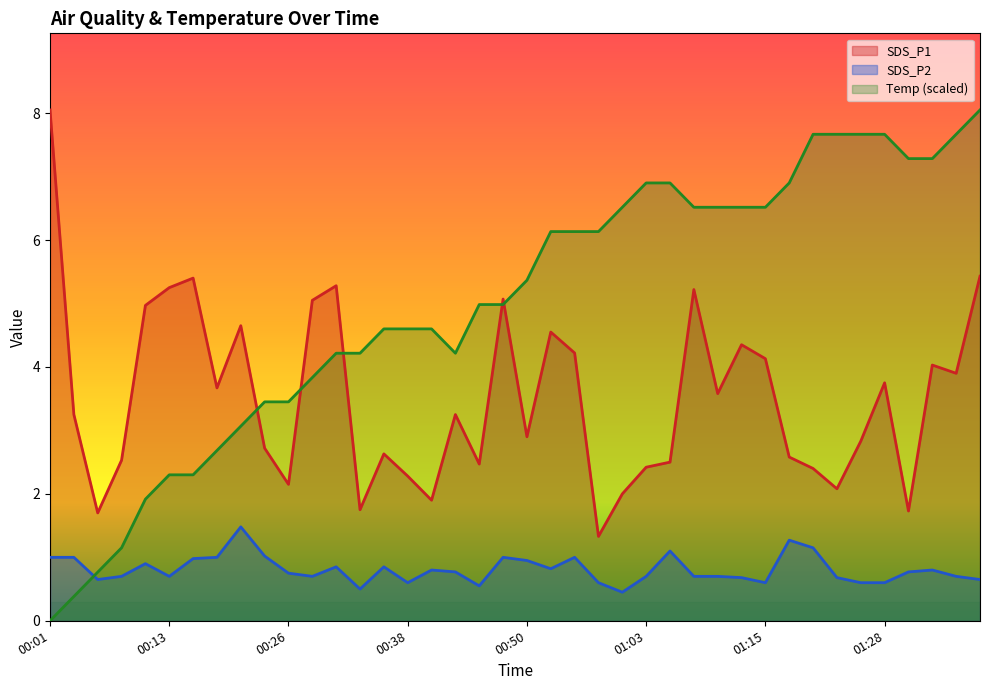

True or false: Temp and SDS_P1 intersect in this chart.

True